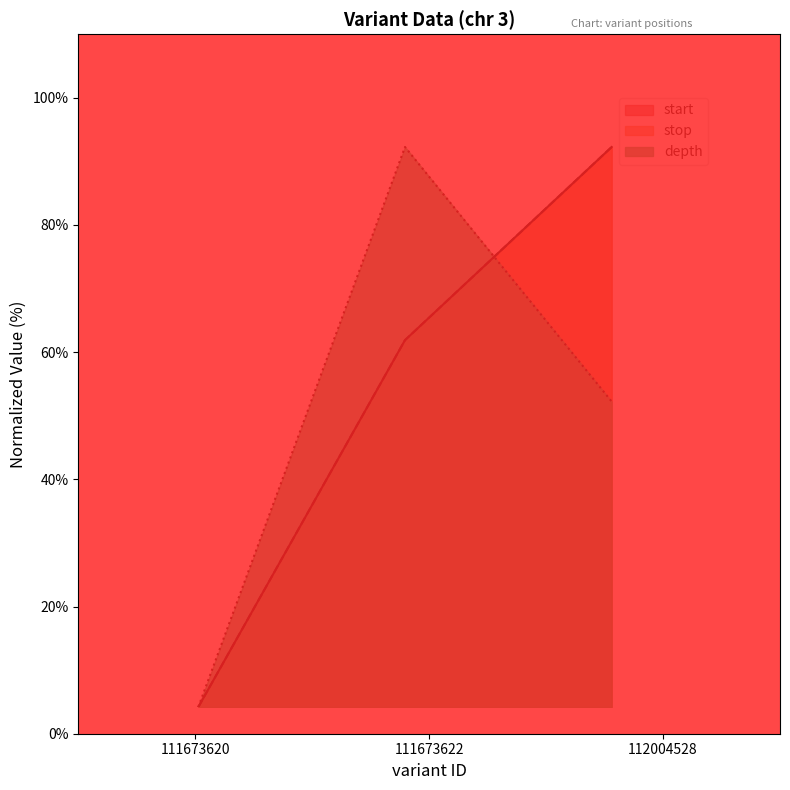

List the labels in order of stop value, largest first.

112004528, 111673622, 111673620